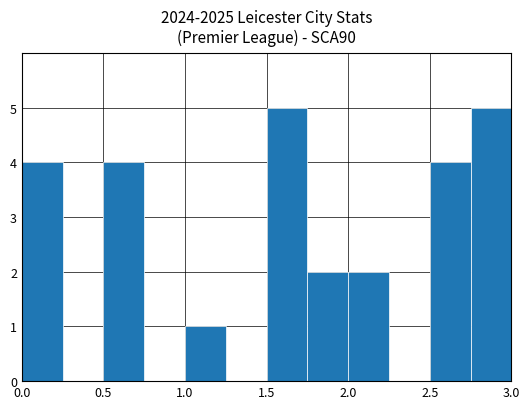

What is the height of the bar covering 2.50 to 2.75 on the x-axis? The values are not printed on the chart, so give them approximately, as read against the axis.

4